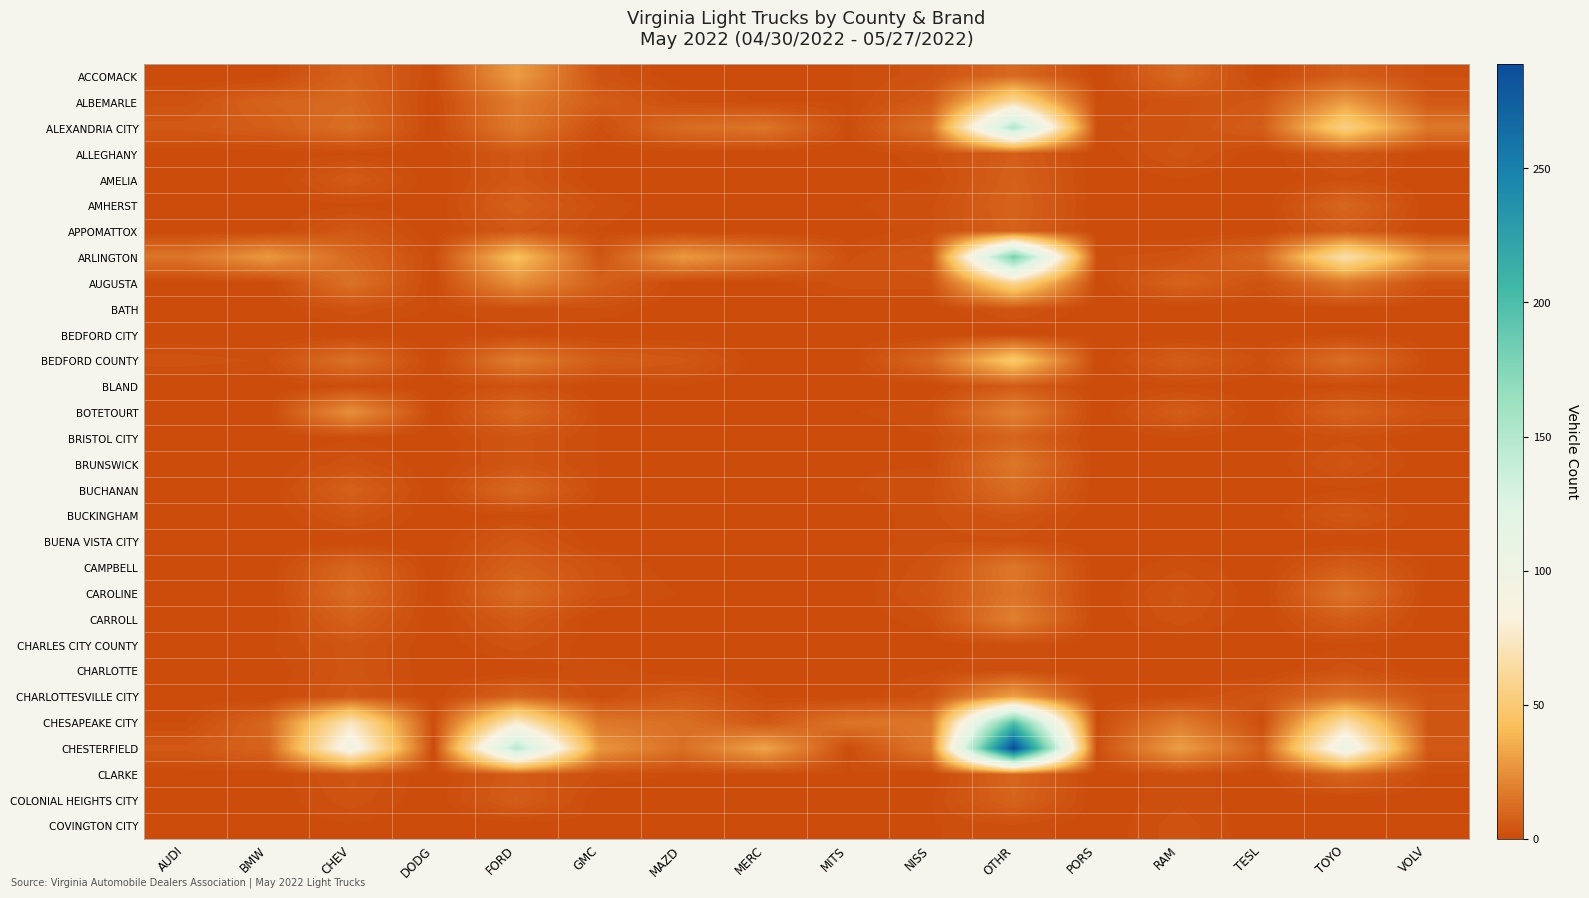

Which category has the lowest value across all series?

AUDI